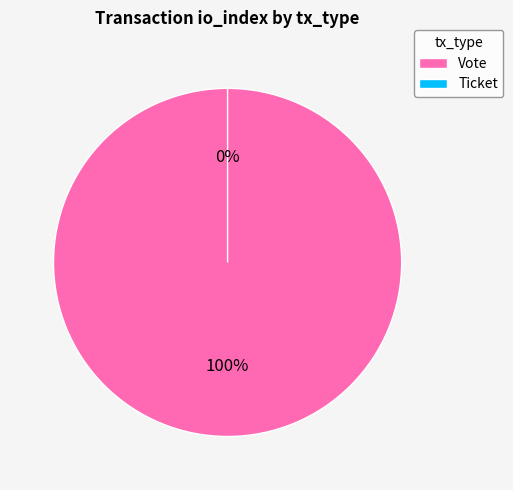

To the nearest percent, what percentage of the pie is Vote?

100%